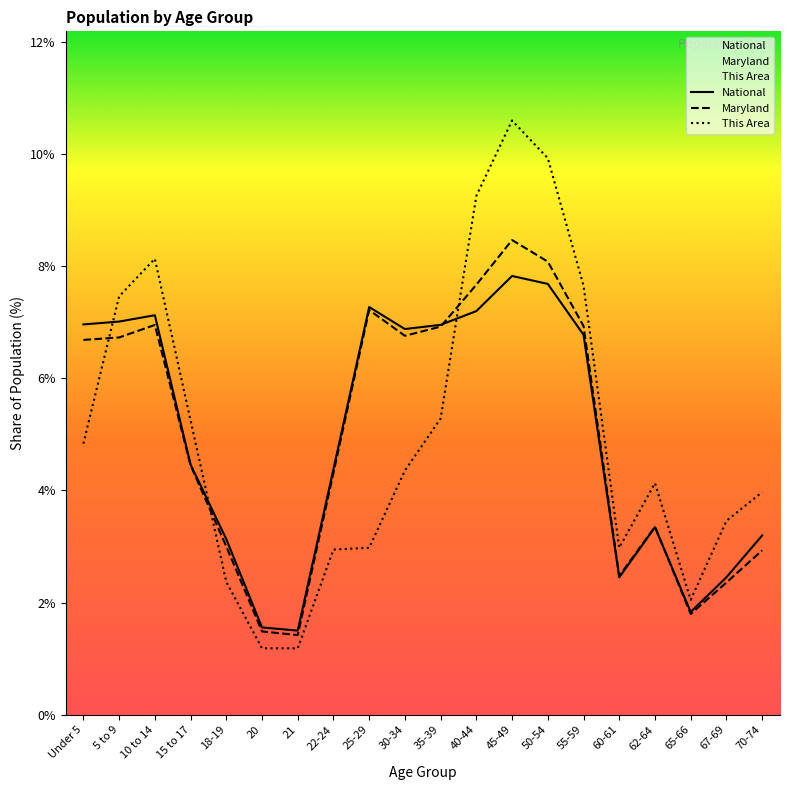

Reading right to left, list all the values displayed in this chart.

National: 70-74=3.2	67-69=2.5	65-66=1.8	62-64=3.3	60-61=2.5	55-59=6.8	50-54=7.7	45-49=7.8	40-44=7.2	35-39=7.0	30-34=6.9	25-29=7.3	22-24=4.4	21=1.5	20=1.6	18-19=3.1	15 to 17=4.5	10 to 14=7.1	5 to 9=7.0	Under 5=7.0
Maryland: 70-74=2.9	67-69=2.4	65-66=1.8	62-64=3.4	60-61=2.5	55-59=6.9	50-54=8.1	45-49=8.5	40-44=7.7	35-39=6.9	30-34=6.8	25-29=7.2	22-24=4.3	21=1.4	20=1.5	18-19=3.0	15 to 17=4.4	10 to 14=7.0	5 to 9=6.7	Under 5=6.7
This Area: 70-74=4.0	67-69=3.5	65-66=2.0	62-64=4.1	60-61=3.0	55-59=7.7	50-54=9.9	45-49=10.6	40-44=9.3	35-39=5.3	30-34=4.4	25-29=3.0	22-24=2.9	21=1.2	20=1.2	18-19=2.4	15 to 17=5.3	10 to 14=8.1	5 to 9=7.5	Under 5=4.8